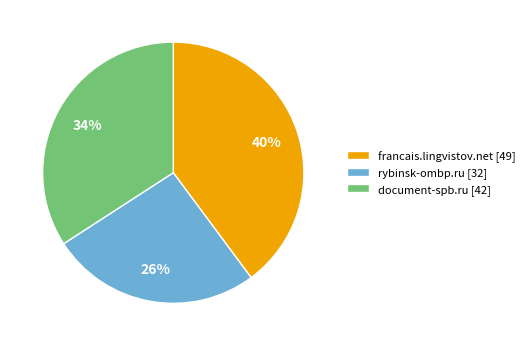

Combined, do rybinsk-ombp.ru and francais.lingvistov.net account for over 50%?

Yes